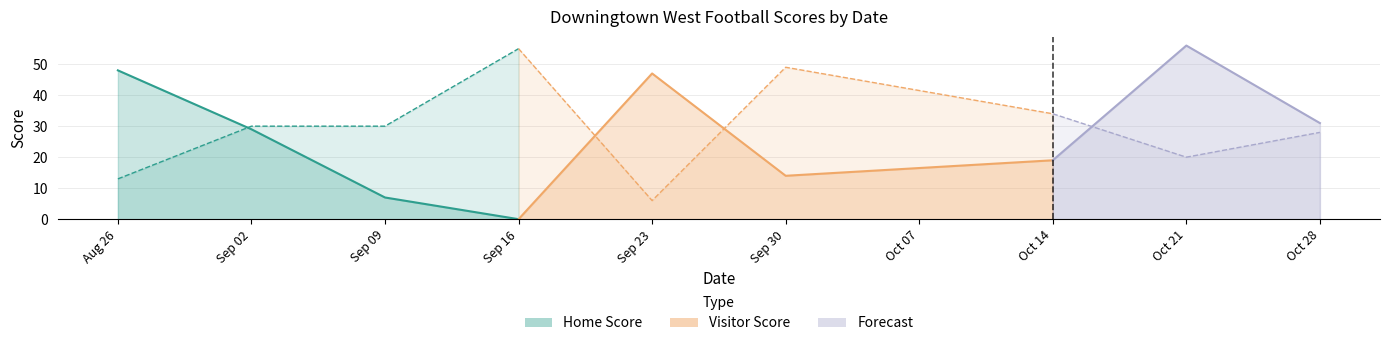

The Visitor Score series shows 99 at 2022-10-21. True or false?

False